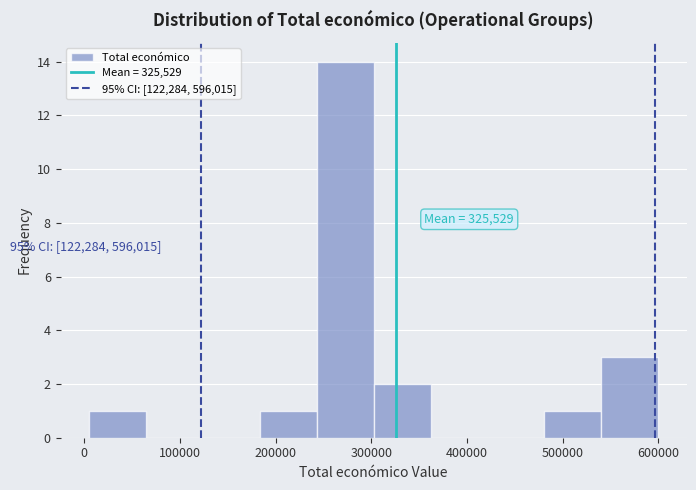

Over which range of the x-axis is the bar tallest?

240000 to 300000